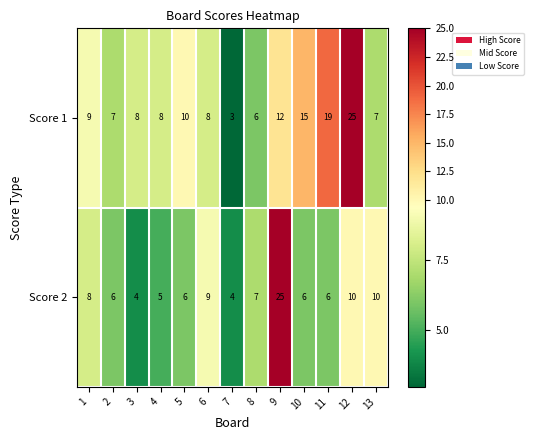

List the series in order of their overall mean, lowest first.

Score 2, Score 1